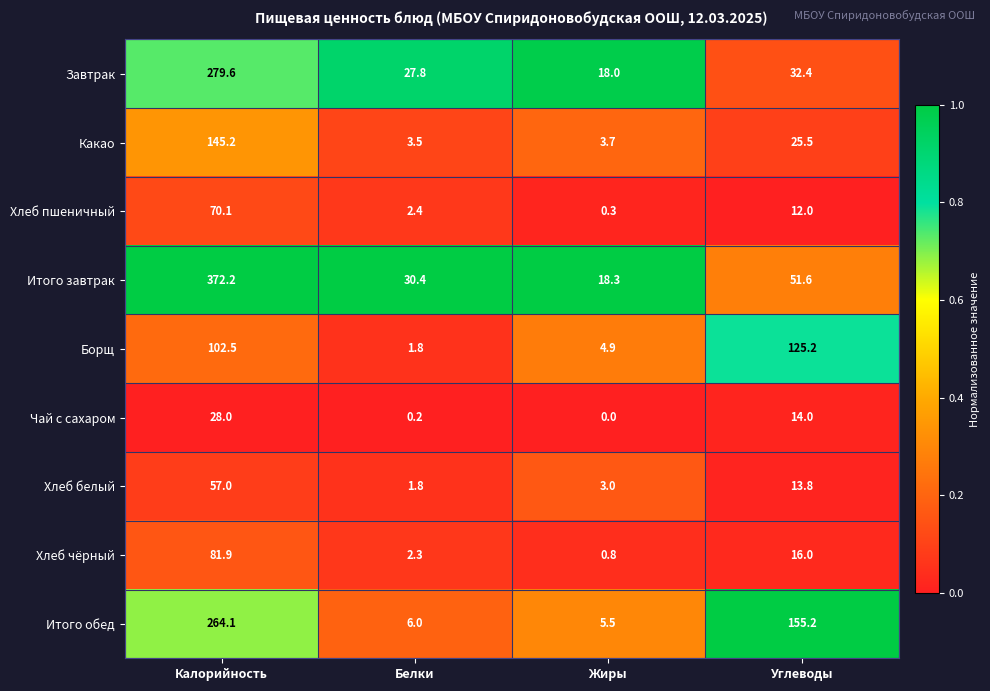

What is the lowest value of the Хлеб белый series?

1.8